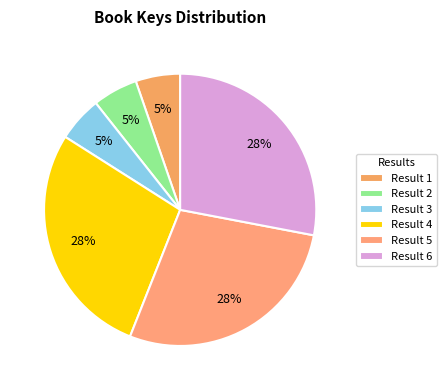

Count the number of slices in the pie.

6